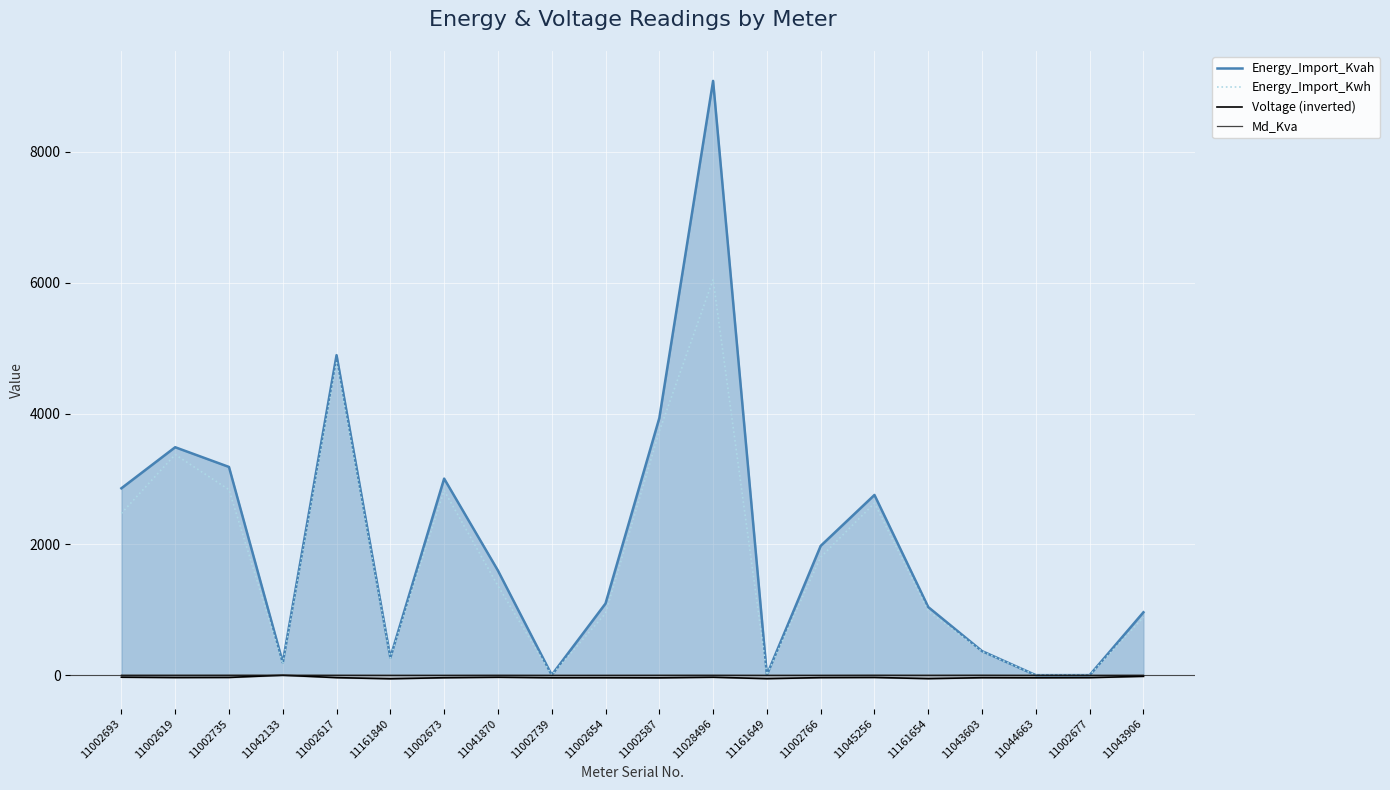

What is the average value of the Md_Kva series?

0.9